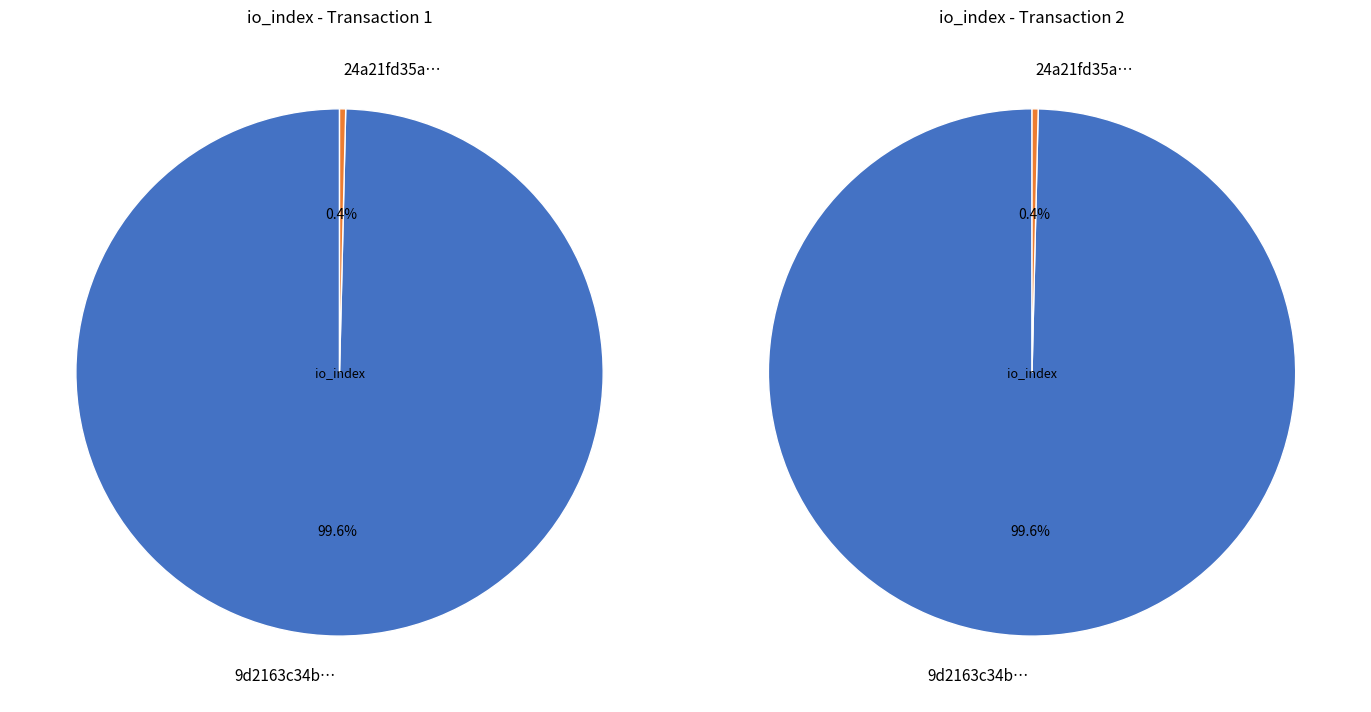

Is 1 the majority of the pie?

No